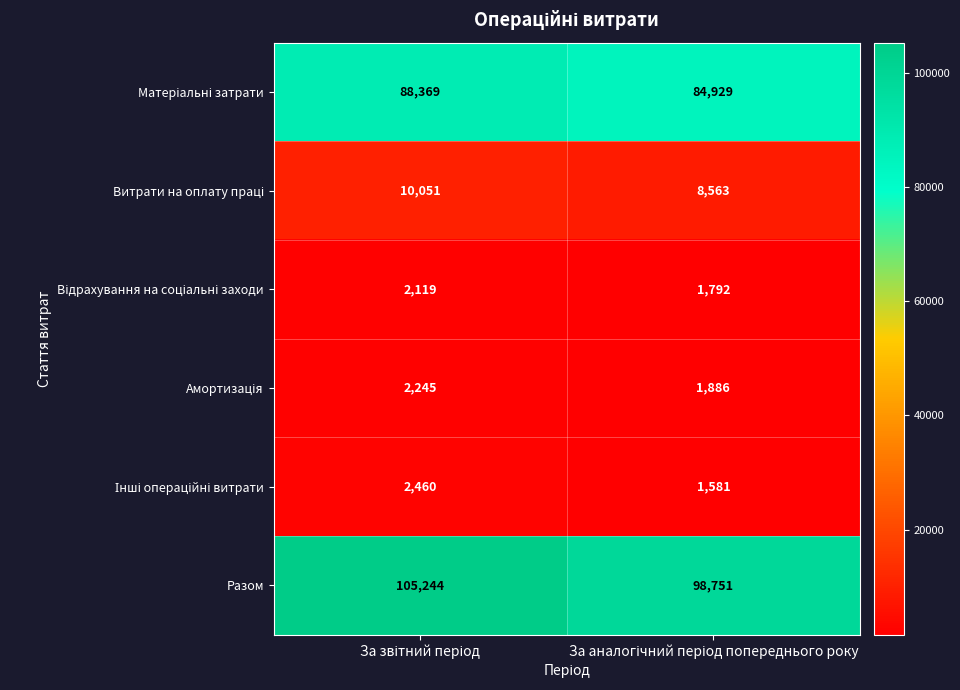

Which series has the largest range (max minus min)?

Разом